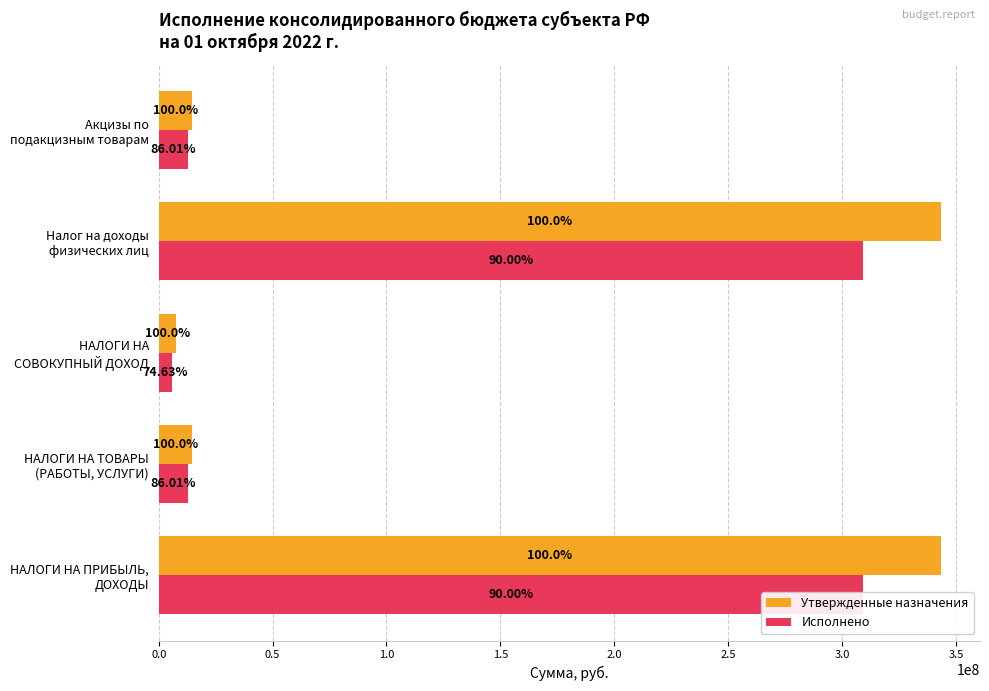

How many series are shown in this chart?

2